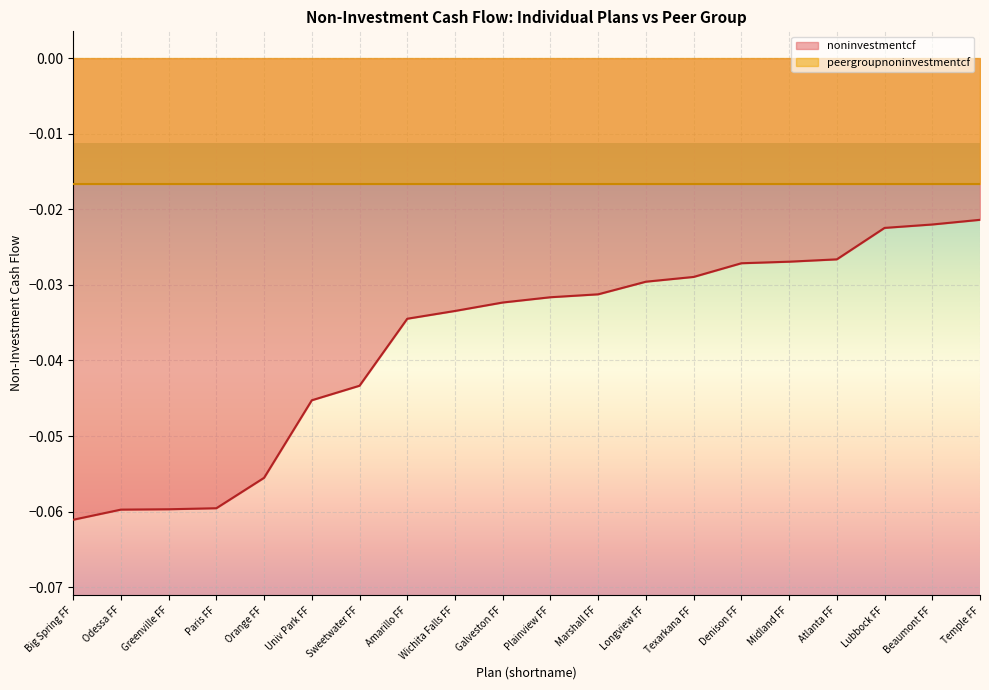

How many lines are shown in the chart?

1